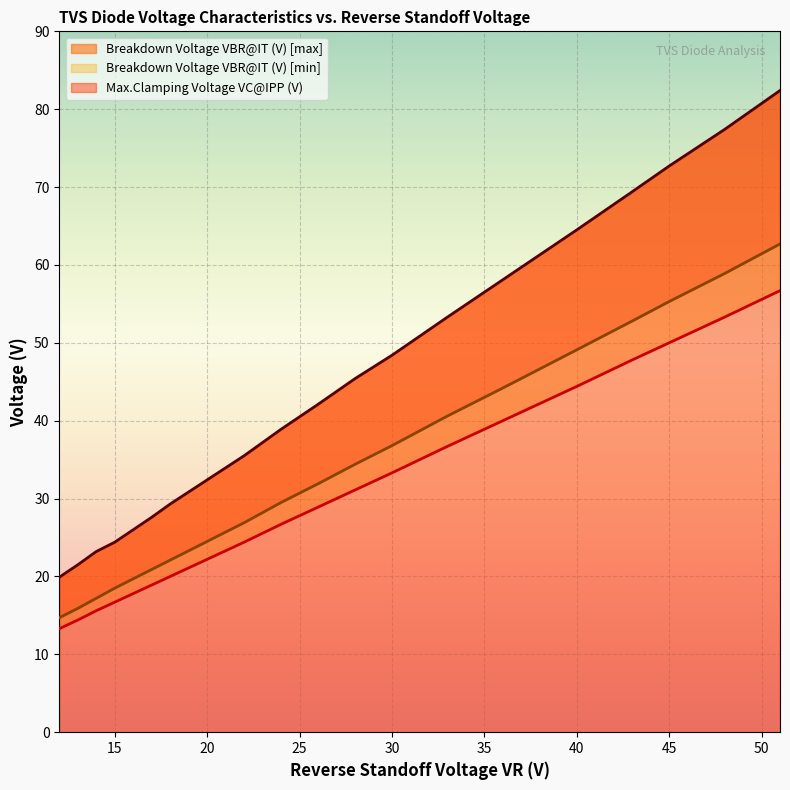

True or false: Breakdown Voltage VBR@IT (V) [max] and Breakdown Voltage VBR@IT (V) [min] intersect in this chart.

False